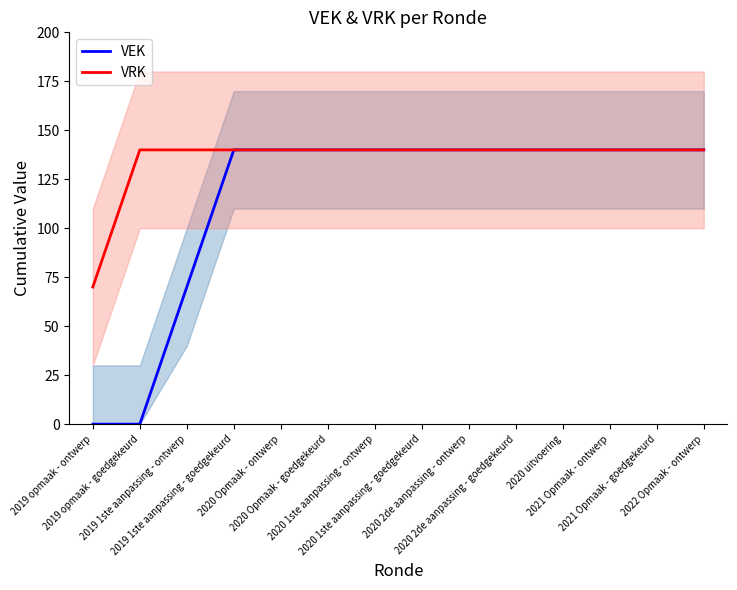

Reading left to right, list all the values displayed in this chart.

VEK: 2019 opmaak - ontwerp=0	2019 opmaak - goedgekeurd=0	2019 1ste aanpassing - ontwerp=70	2019 1ste aanpassing - goedgekeurd=140	2020 Opmaak - ontwerp=140	2020 Opmaak - goedgekeurd=140	2020 1ste aanpassing - ontwerp=140	2020 1ste aanpassing - goedgekeurd=140	2020 2de aanpassing - ontwerp=140	2020 2de aanpassing - goedgekeurd=140	2020 uitvoering=140	2021 Opmaak - ontwerp=140	2021 Opmaak - goedgekeurd=140	2022 Opmaak - ontwerp=140
VRK: 2019 opmaak - ontwerp=70	2019 opmaak - goedgekeurd=140	2019 1ste aanpassing - ontwerp=140	2019 1ste aanpassing - goedgekeurd=140	2020 Opmaak - ontwerp=140	2020 Opmaak - goedgekeurd=140	2020 1ste aanpassing - ontwerp=140	2020 1ste aanpassing - goedgekeurd=140	2020 2de aanpassing - ontwerp=140	2020 2de aanpassing - goedgekeurd=140	2020 uitvoering=140	2021 Opmaak - ontwerp=140	2021 Opmaak - goedgekeurd=140	2022 Opmaak - ontwerp=140